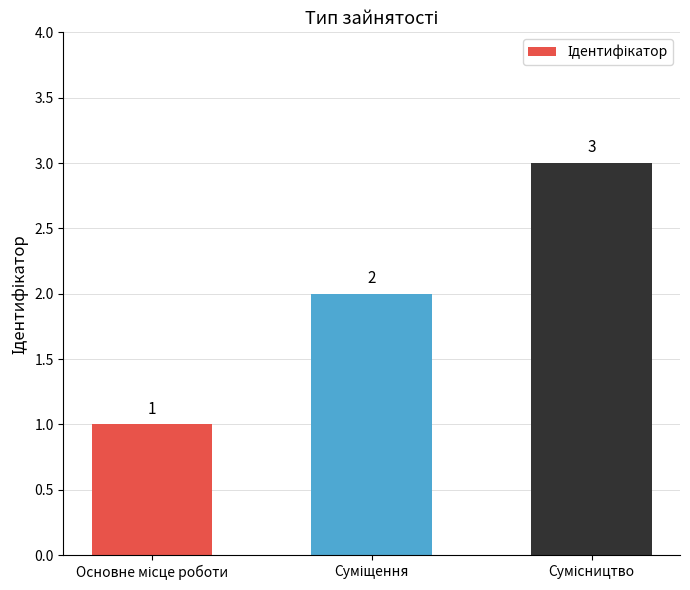

What is the sum of all values?

6